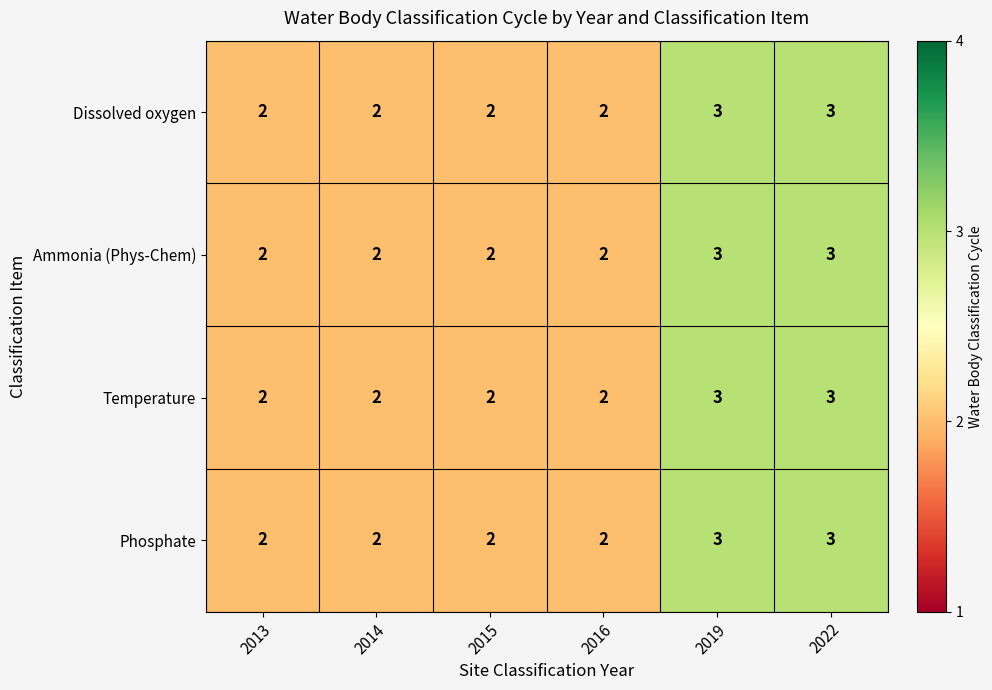

How many data points does each series have?

6